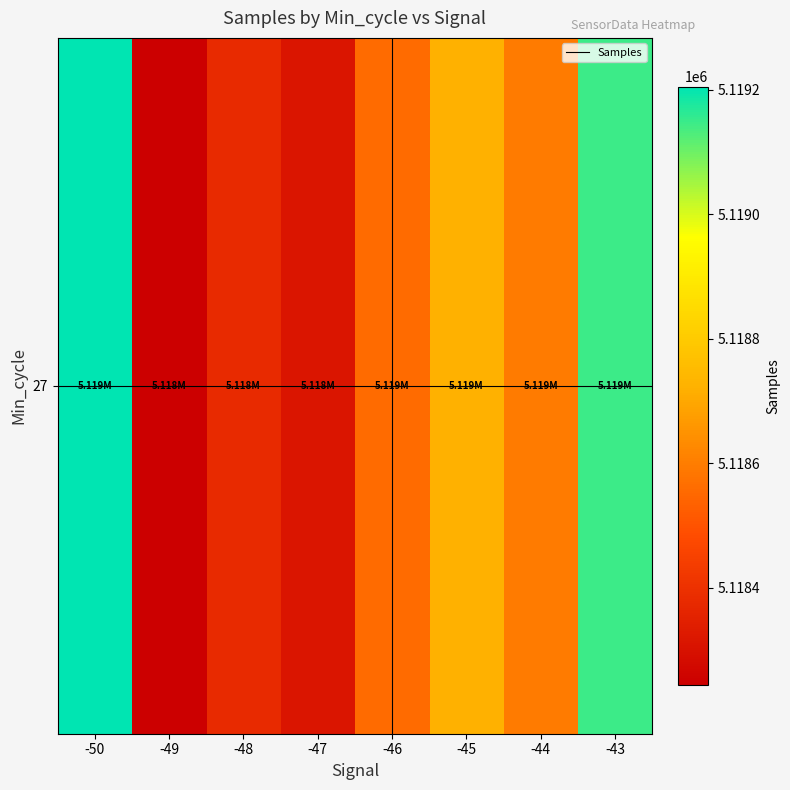

What is the change in value from -48 to -45?

+347.0